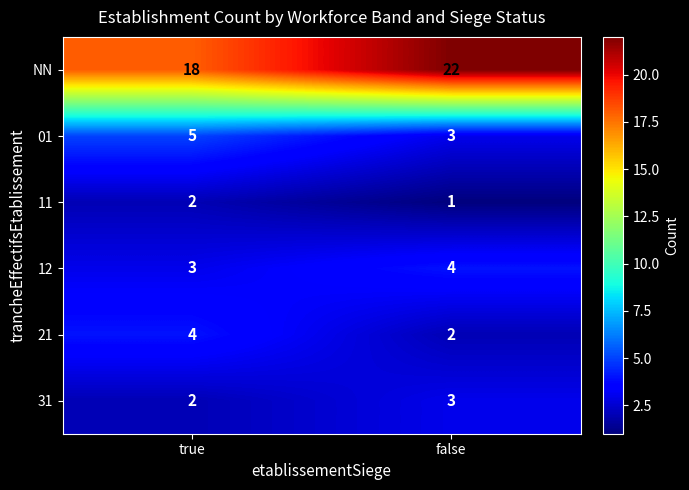

What is the sum of all 21 values?

6